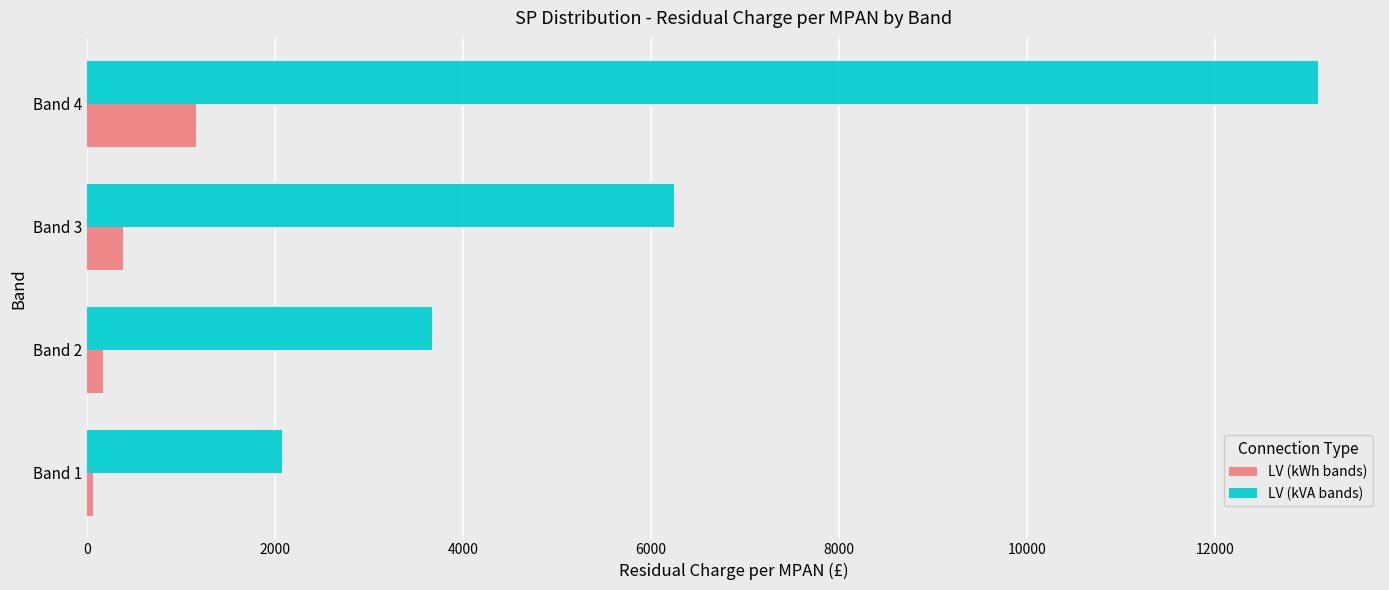

Which series changed the most between Band 1 and Band 2?

LV (kVA bands)